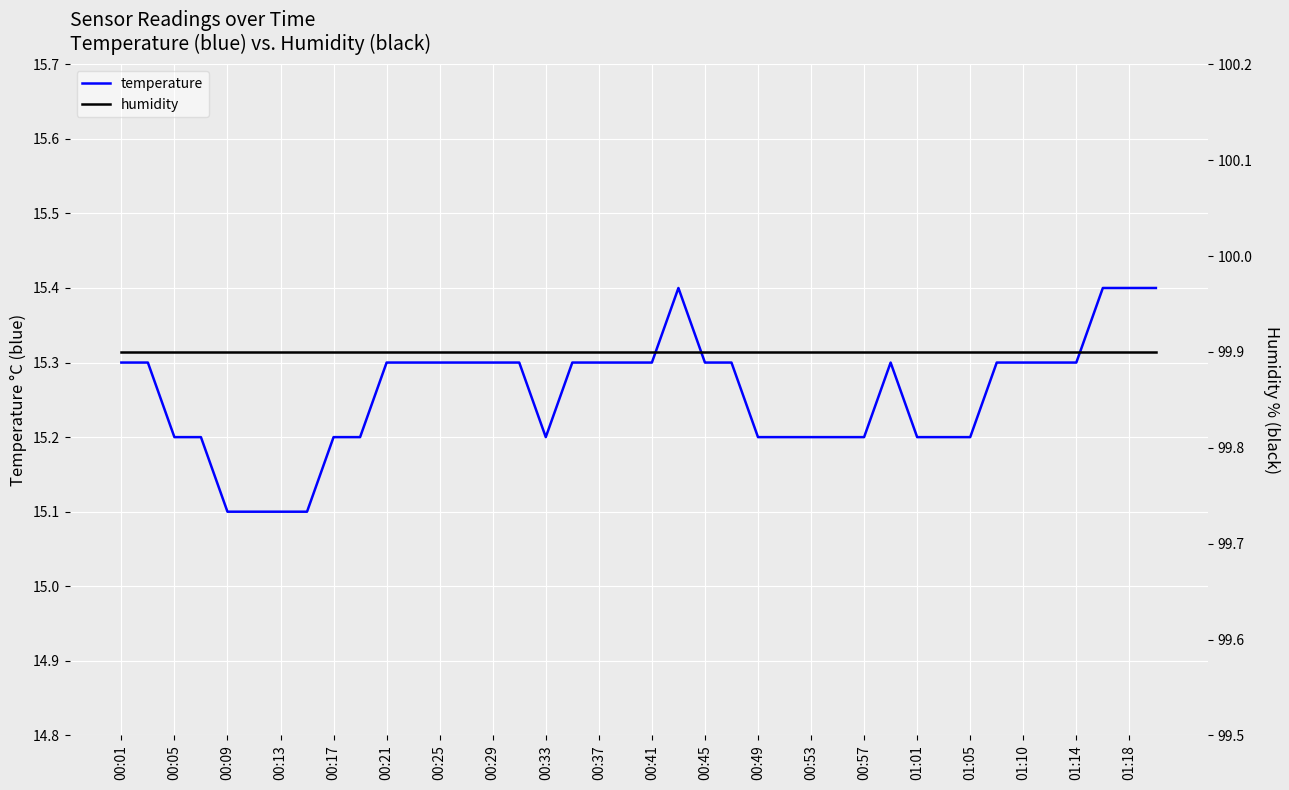

Which series has the largest range (max minus min)?

temperature